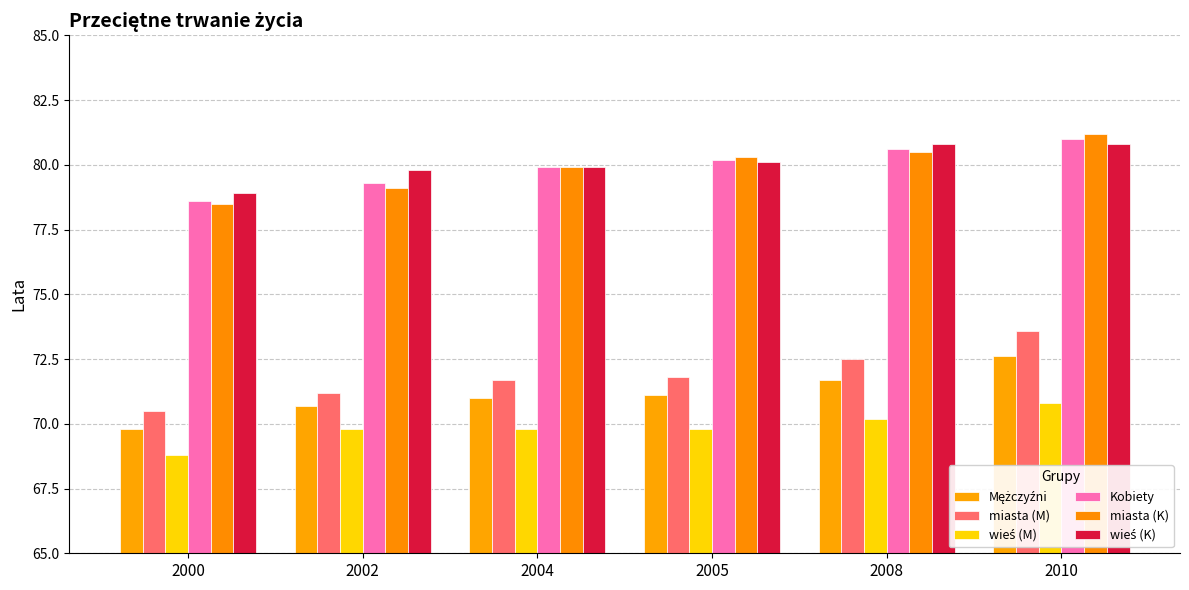

What is the maximum value for miasta (M)?

73.6